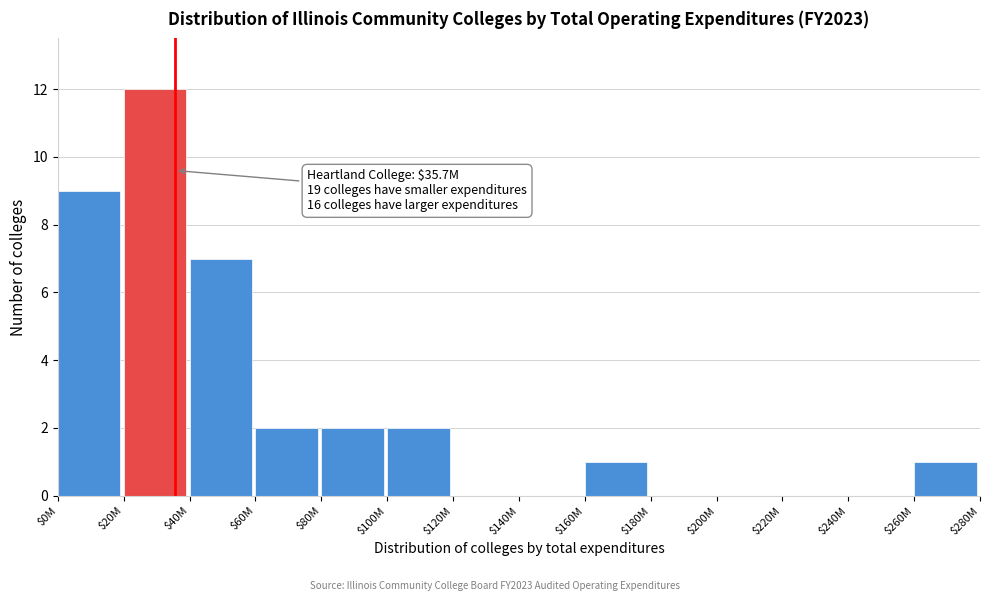

The chart shows a value of 2 at $260M. True or false?

False